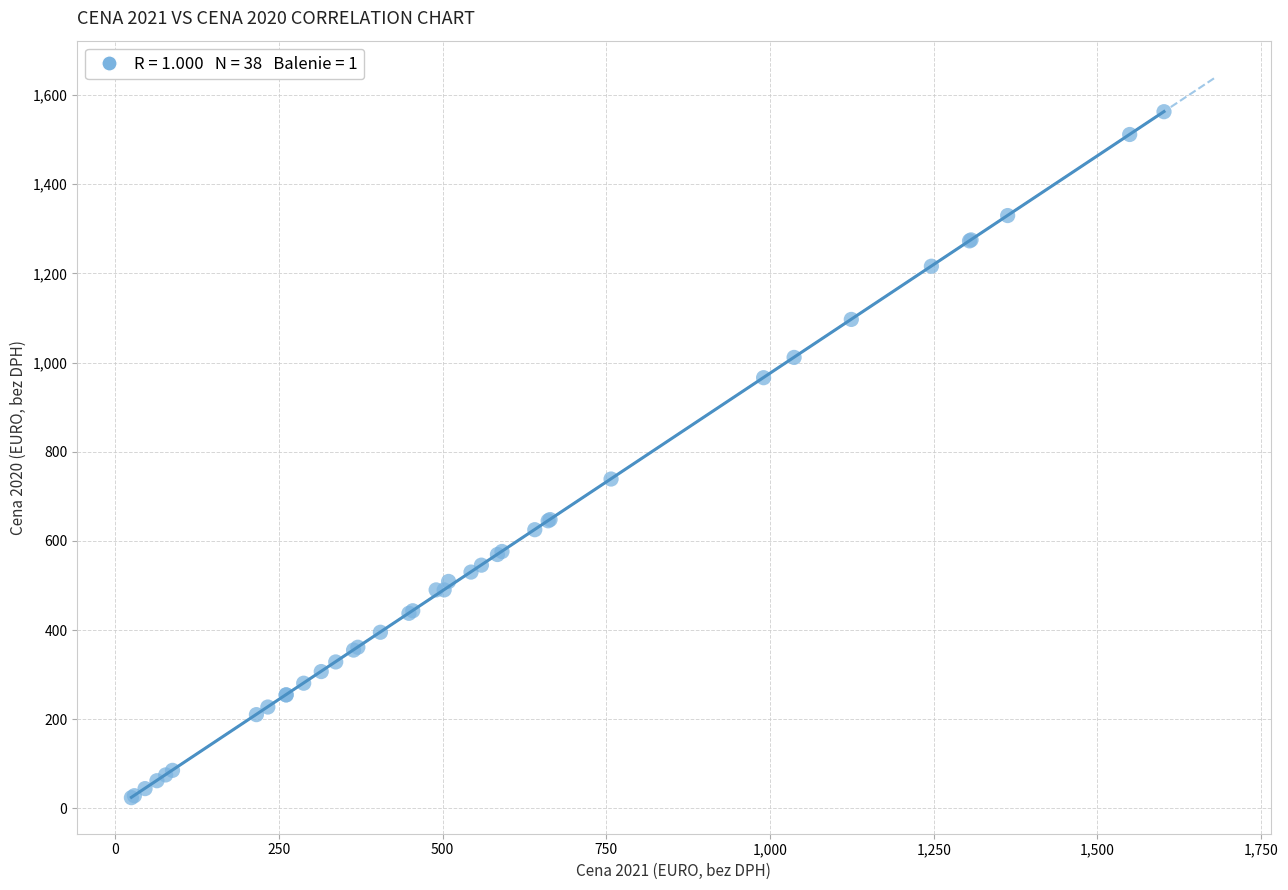

What Y value in the scatter plot is closest to 793?

738.7